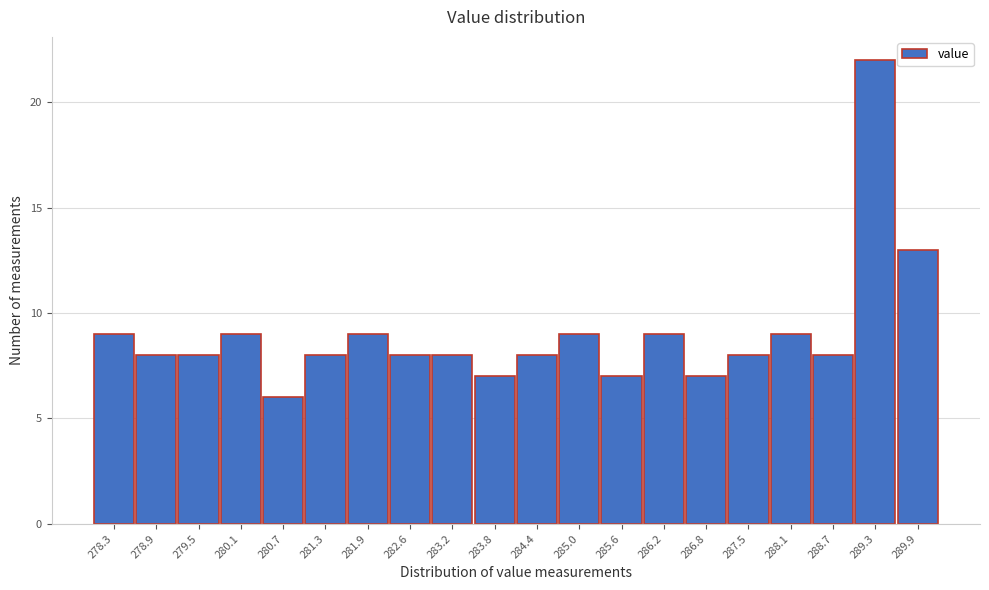

Reading left to right, what are all the values shown in this chart?

9	8	8	9	6	8	9	8	8	7	8	9	7	9	7	8	9	8	22	13